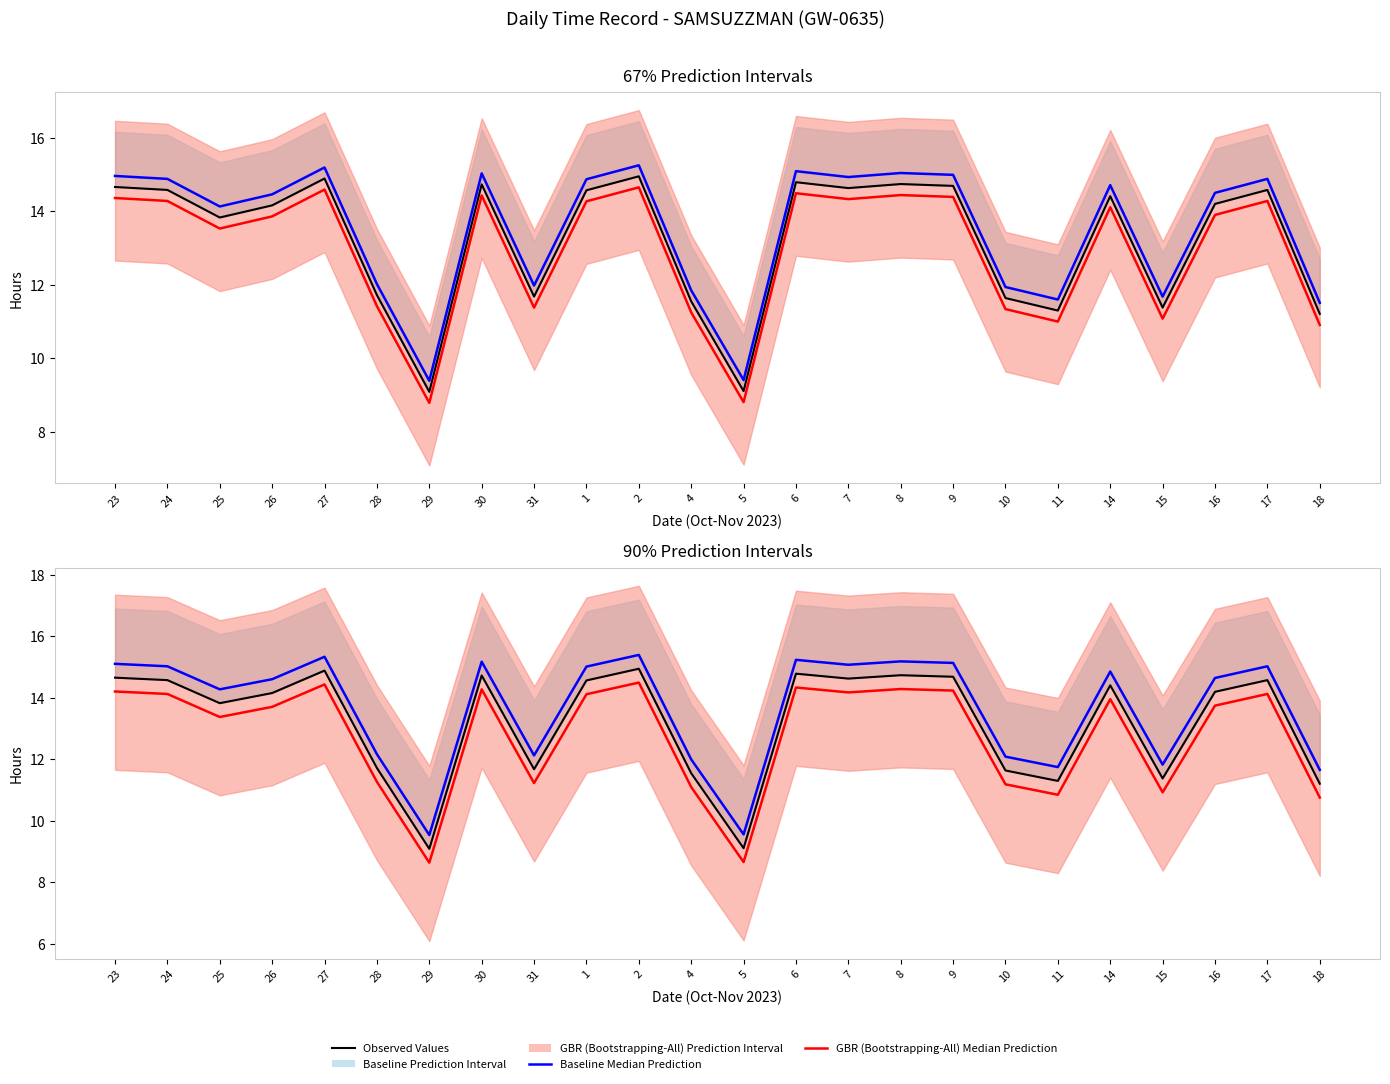

True or false: Baseline Median Prediction and Observed Values intersect in this chart.

False